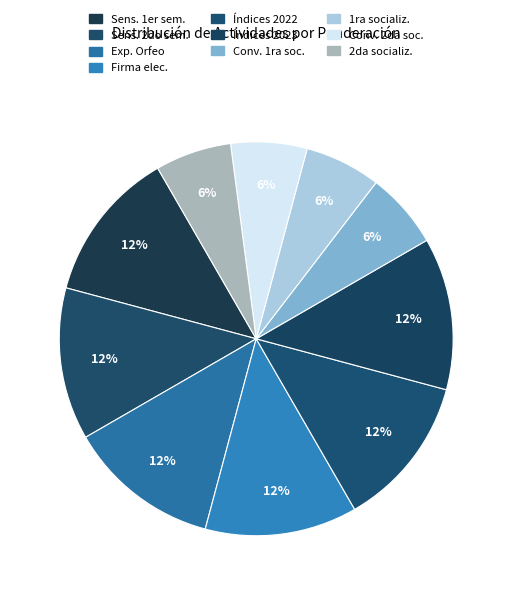

Count the number of slices in the pie.

10